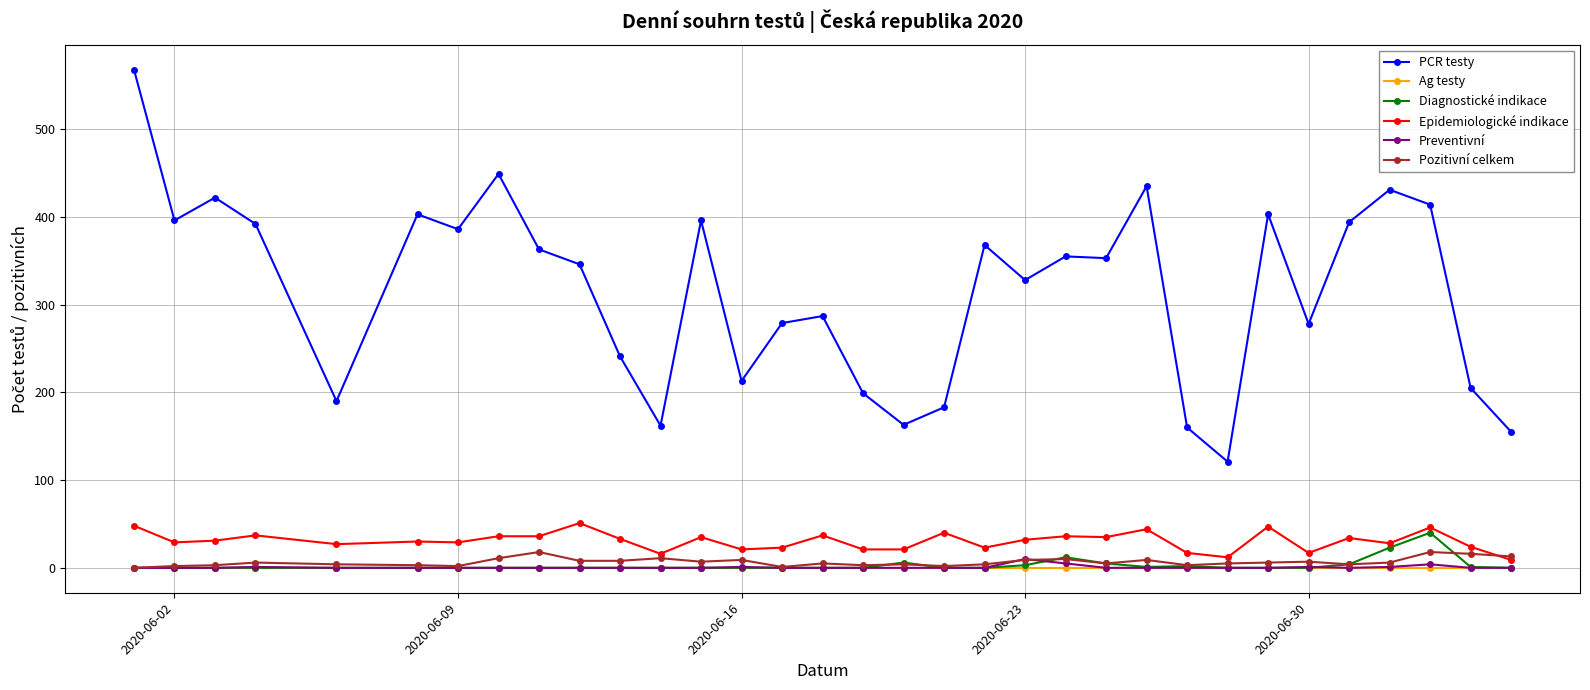

Which series has the largest range (max minus min)?

PCR testy